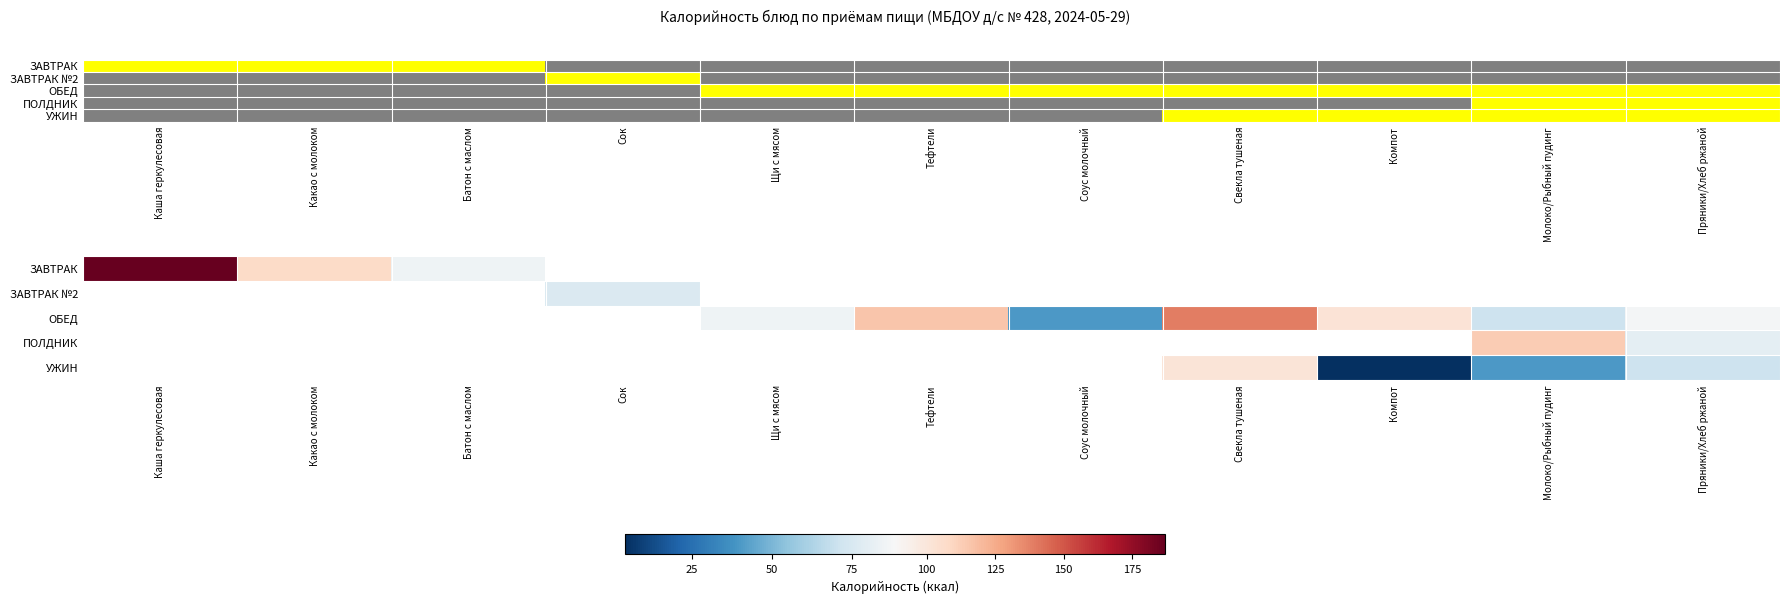

Which label corresponds to the largest value in the chart?

Каша геркулесовая